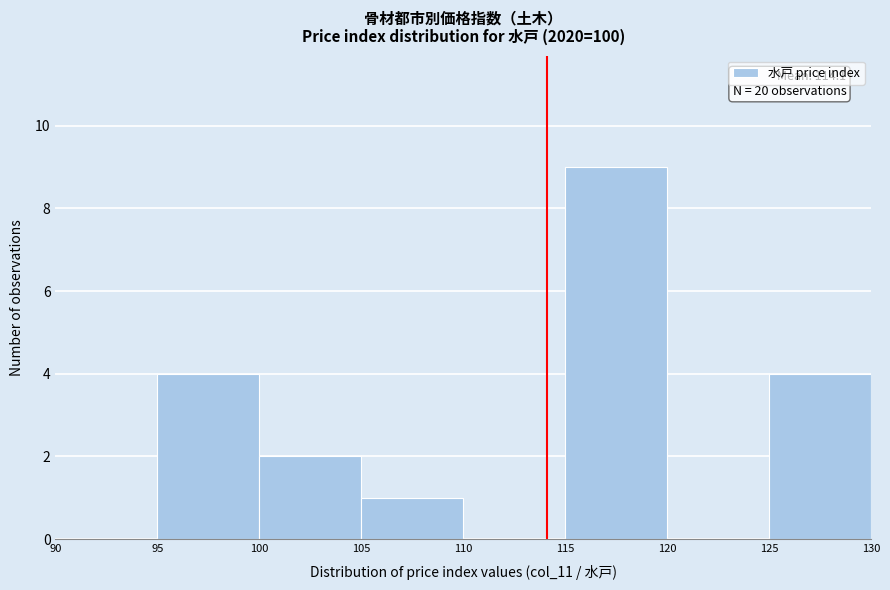

Which range on the x-axis has the tallest bar?

115 to 120